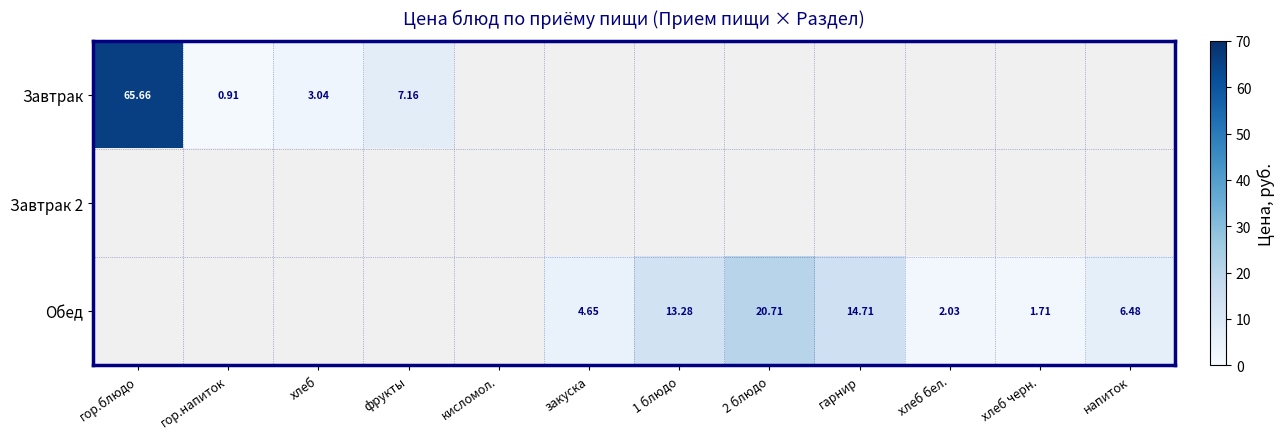

Is the value of Обед at гарнир greater than the value of Завтрак at гор.блюдо?

No